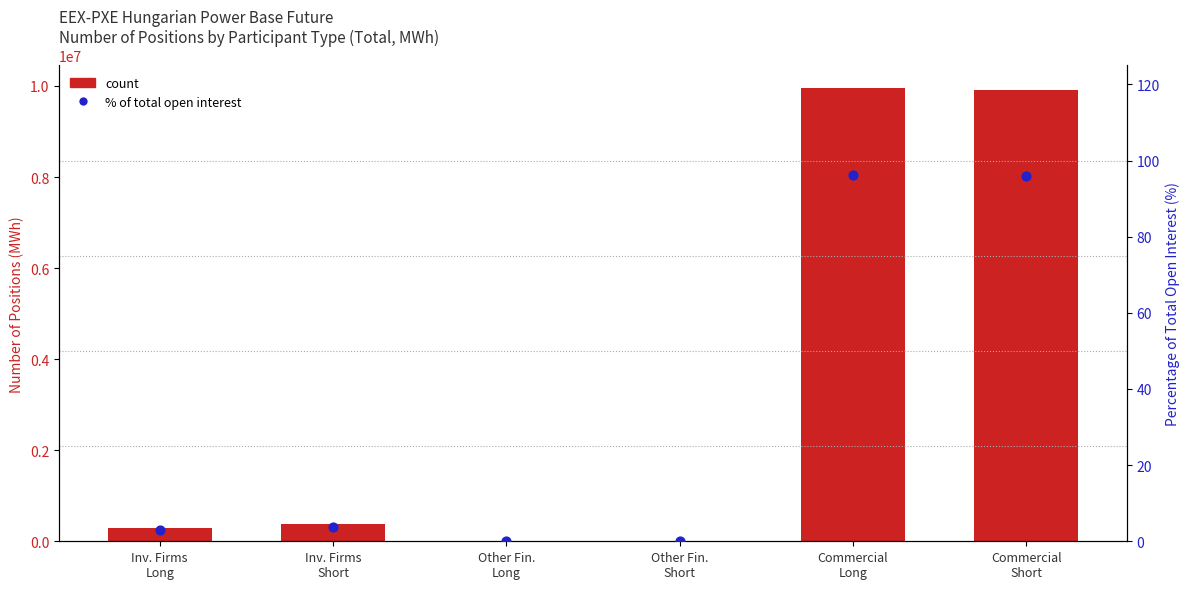

At how many categories does at least one series exceed 2301712?

2